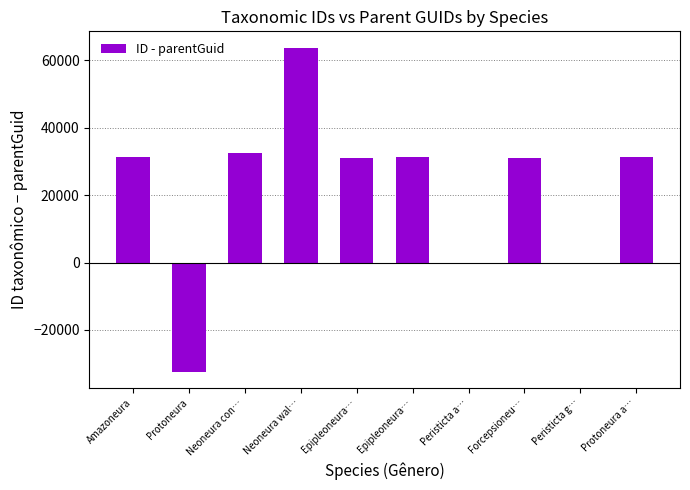

Count the number of data series in this chart.

1